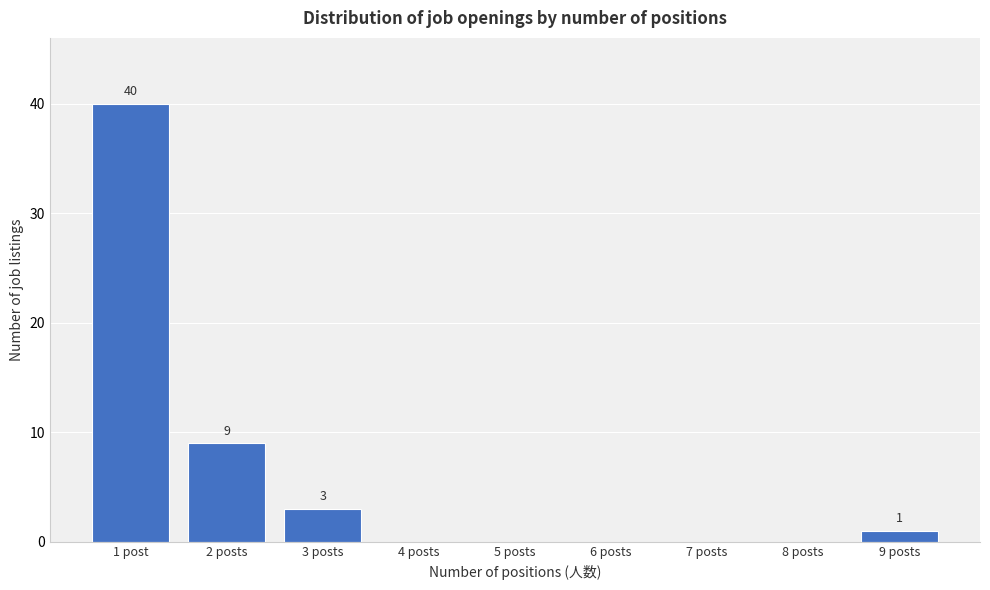

Reading left to right, transcribe all the data shown in this chart.

1 post=40	2 posts=9	3 posts=3	4 posts=0	5 posts=0	6 posts=0	7 posts=0	8 posts=0	9 posts=1